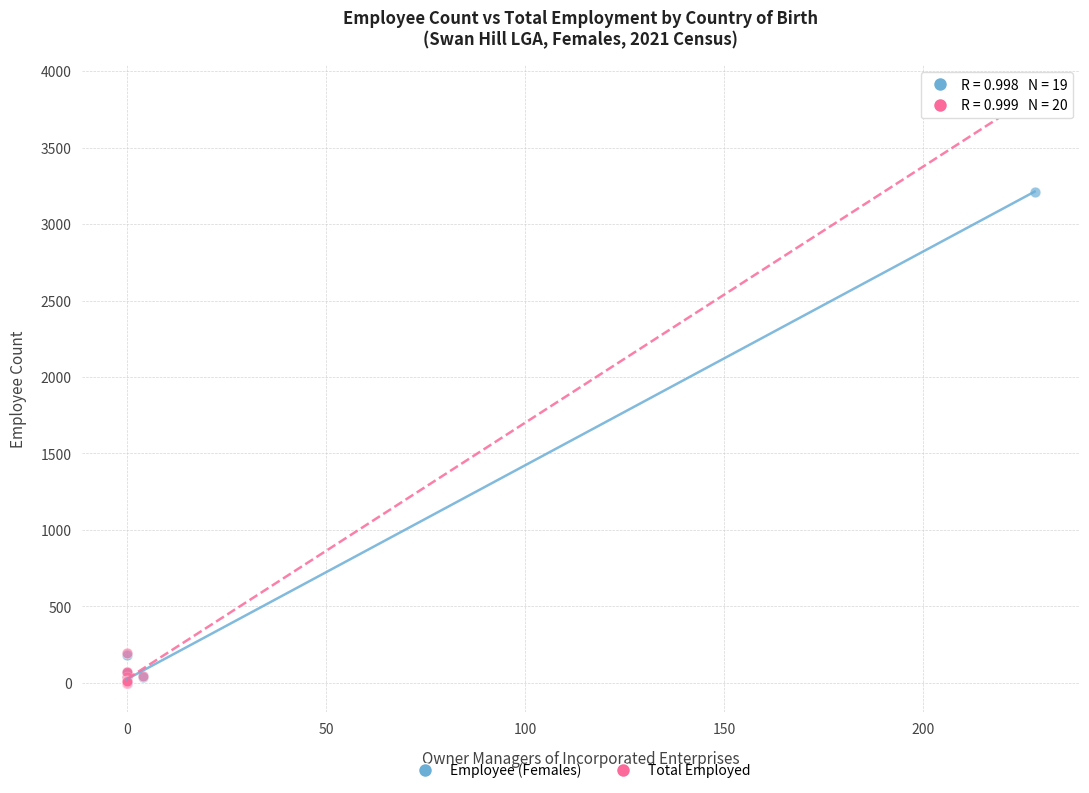

Across all series, what Y value is closest to 1923?

3213